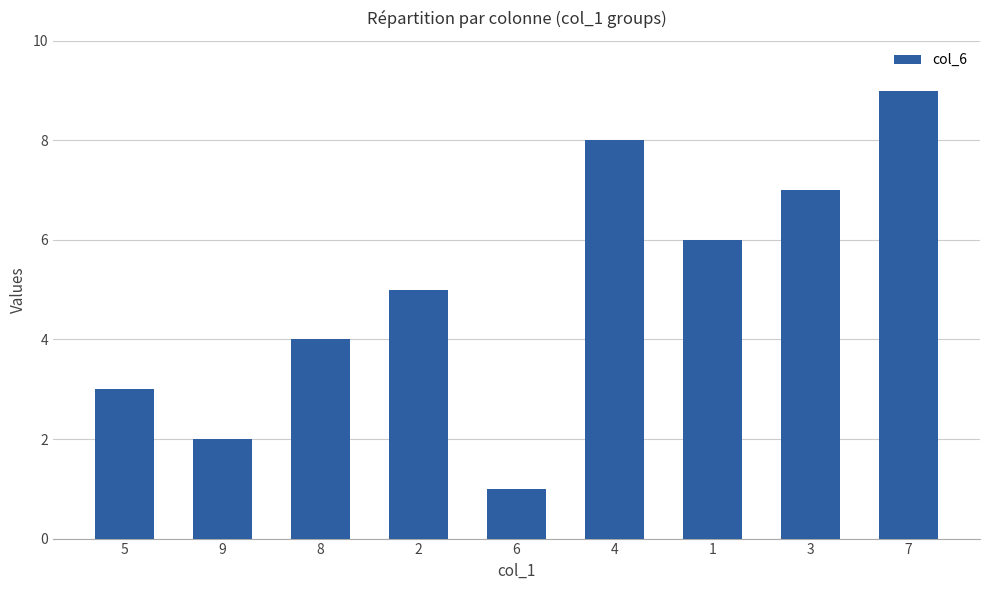

What is the sum of all values?

45